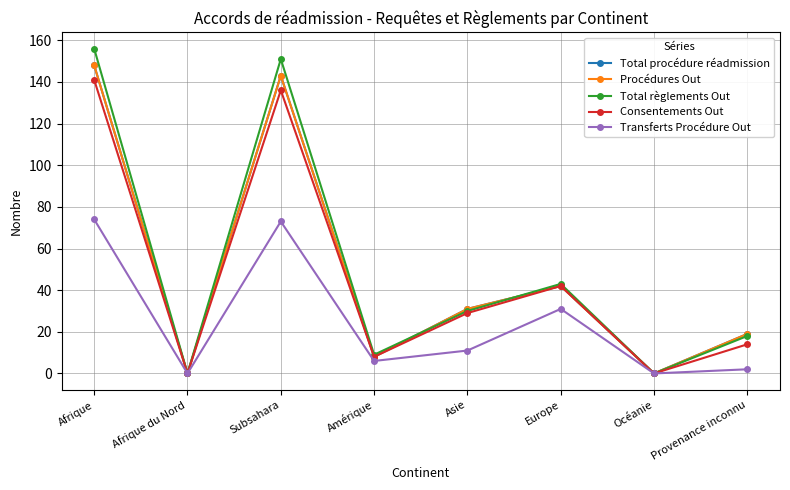

Where is Total règlements Out nearest to the value 78?

Europe